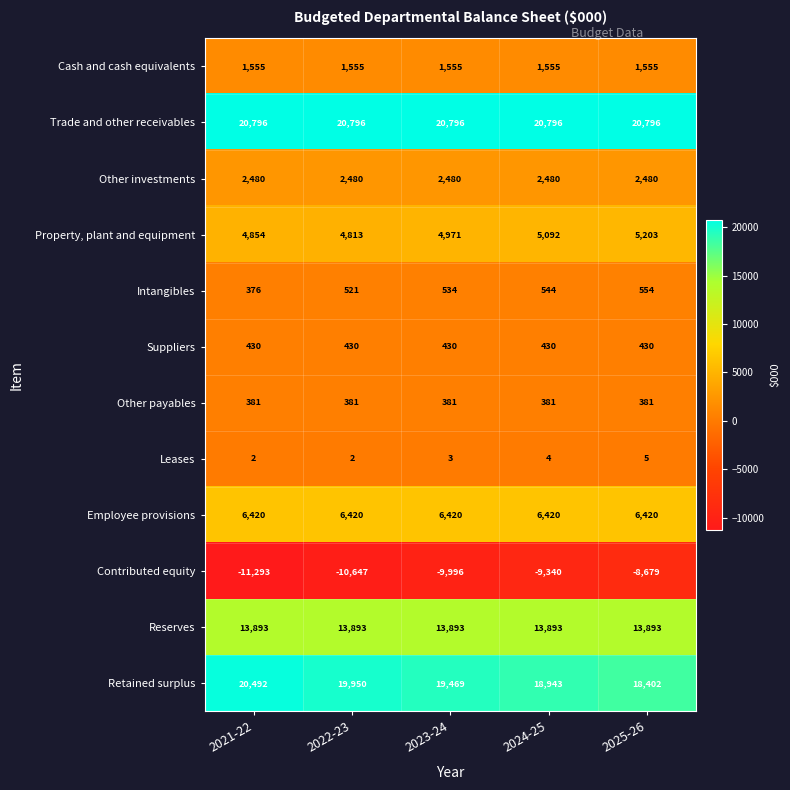

What is the sum of all Cash and cash equivalents values?

7775